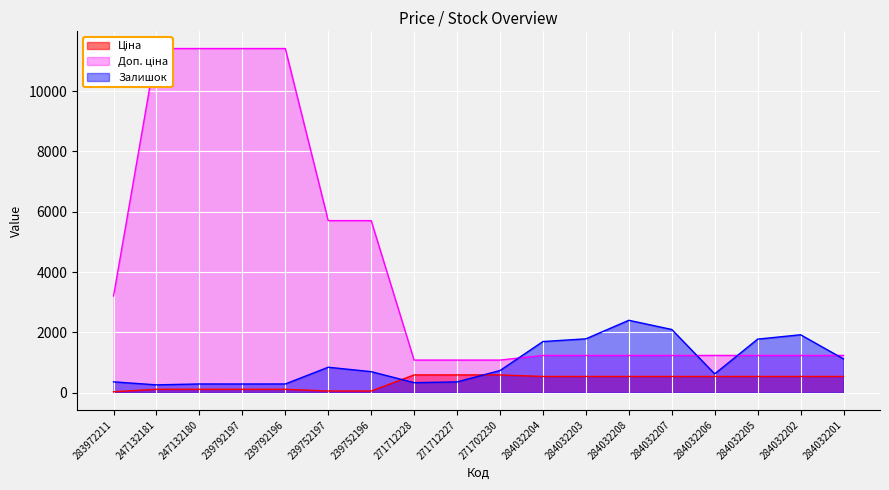

What is the difference between the maximum and minimum values in the Ціна series?

557.9